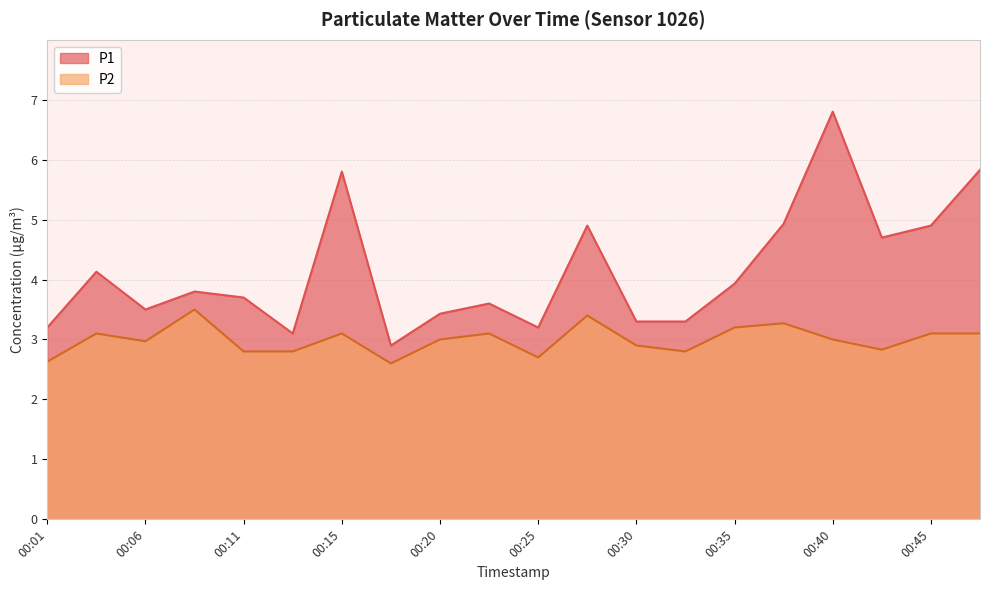

What is the total value across all series at 00:40?

9.8